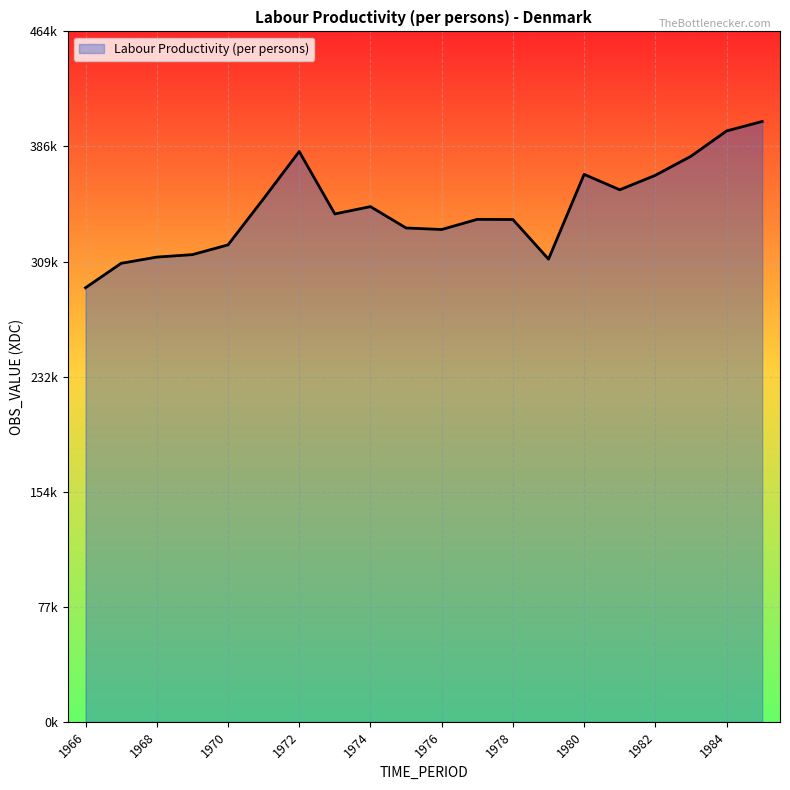

Rank the categories by value from highest to lowest.

1985, 1984, 1972, 1983, 1980, 1982, 1981, 1971, 1974, 1973, 1977, 1978, 1975, 1976, 1970, 1969, 1968, 1979, 1967, 1966